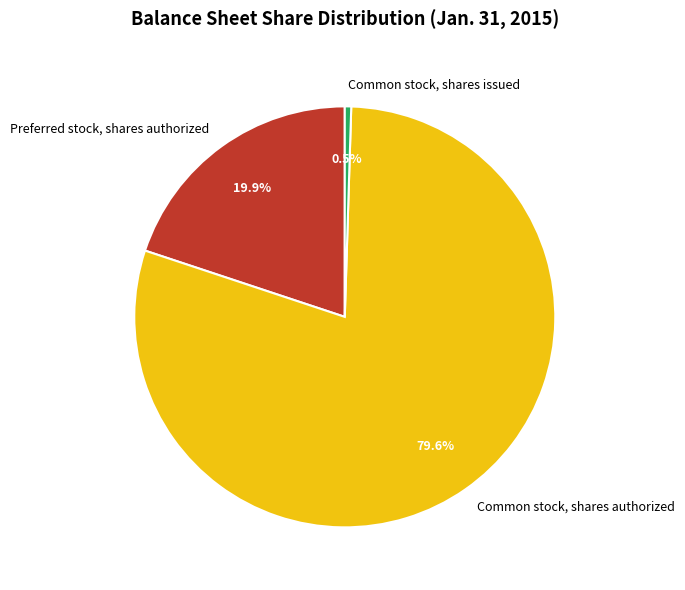

To the nearest percent, what percentage of the pie is Common stock, shares authorized?

80%